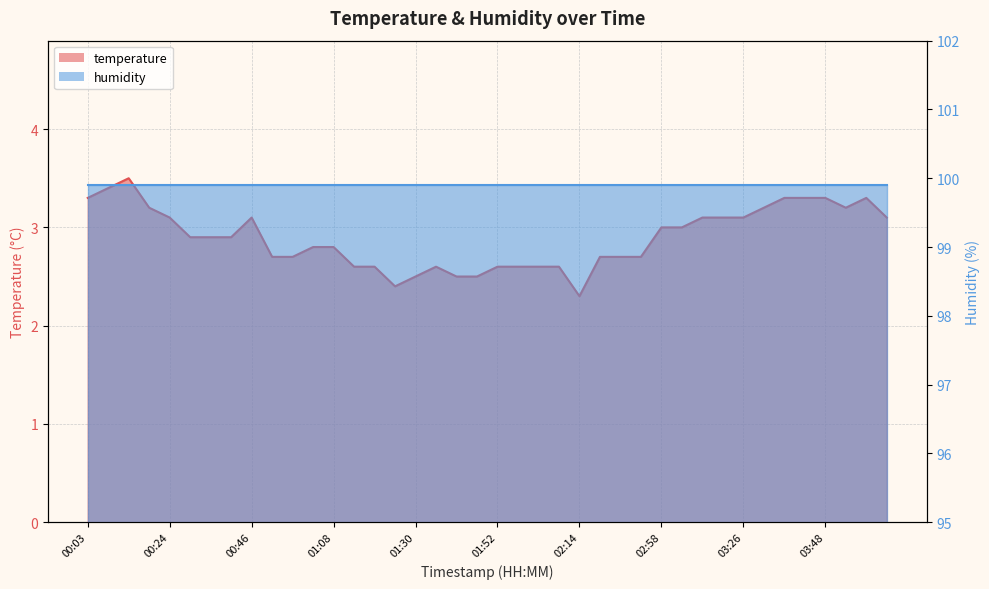

What is the maximum value shown in the chart?

3.5